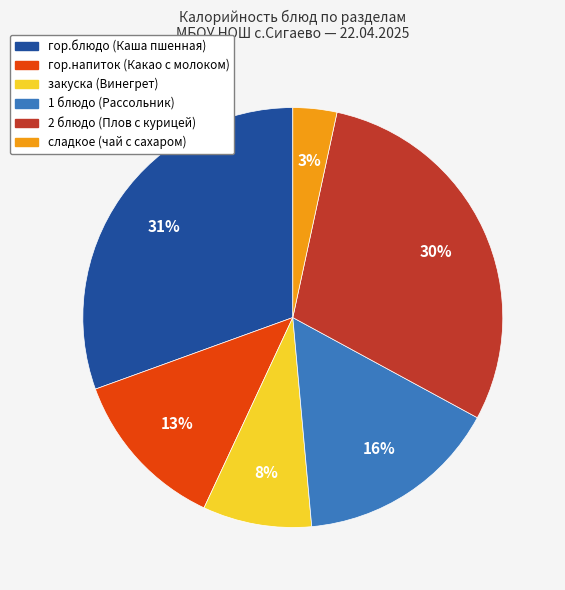

To the nearest percent, what portion does закуска (Винегрет) represent?

8%